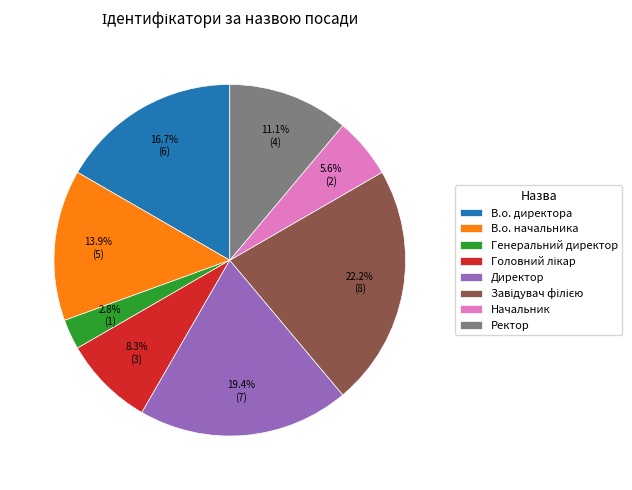

Between Директор and Ректор, which is larger?

Директор